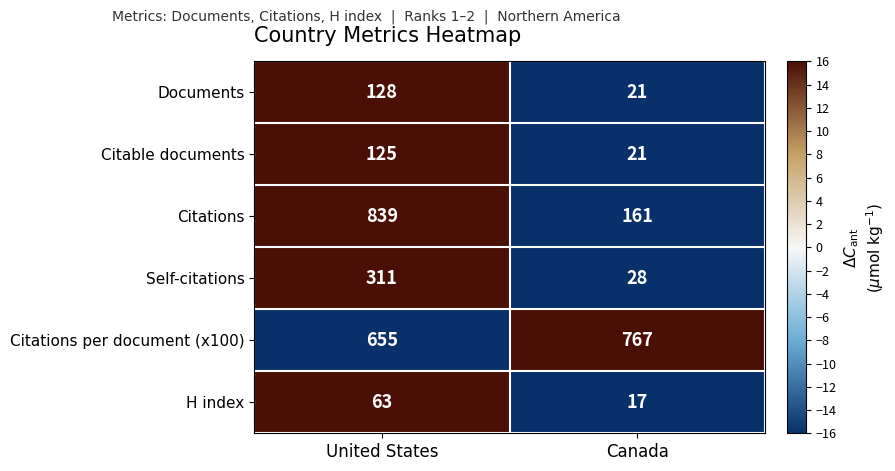

What is the approximate value of Citations per document (x100) at Canada?

767